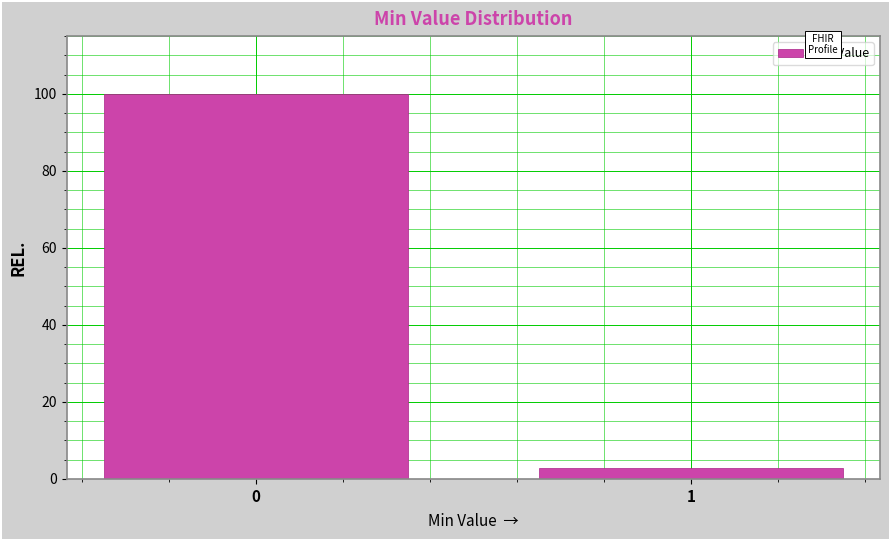

Reading right to left, what are all the values shown in this chart?

1=2.8	0=100.0